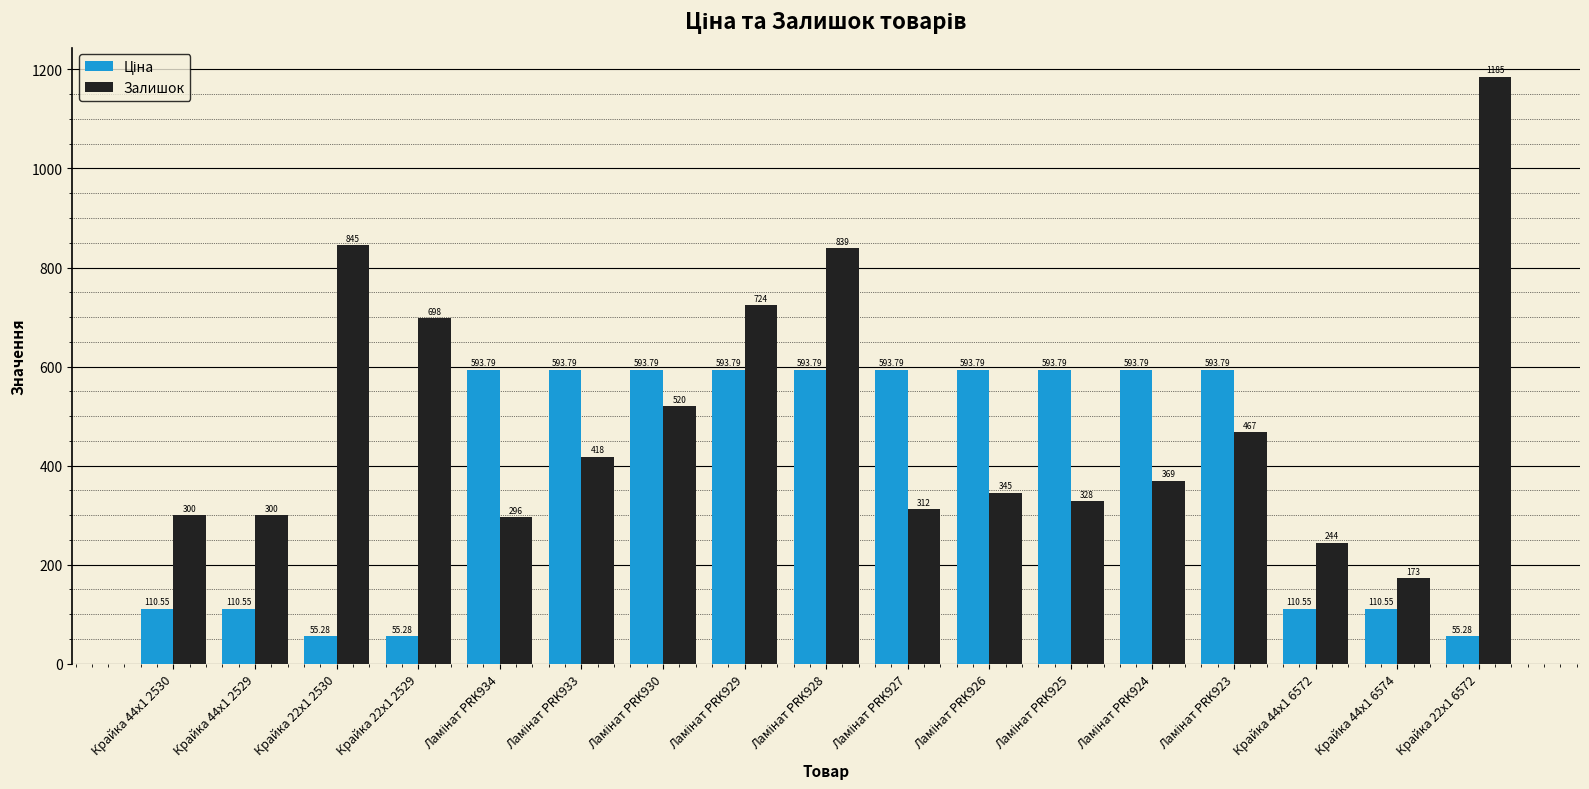

What is the difference between the second highest and minimum values in the Залишок series?

672.0